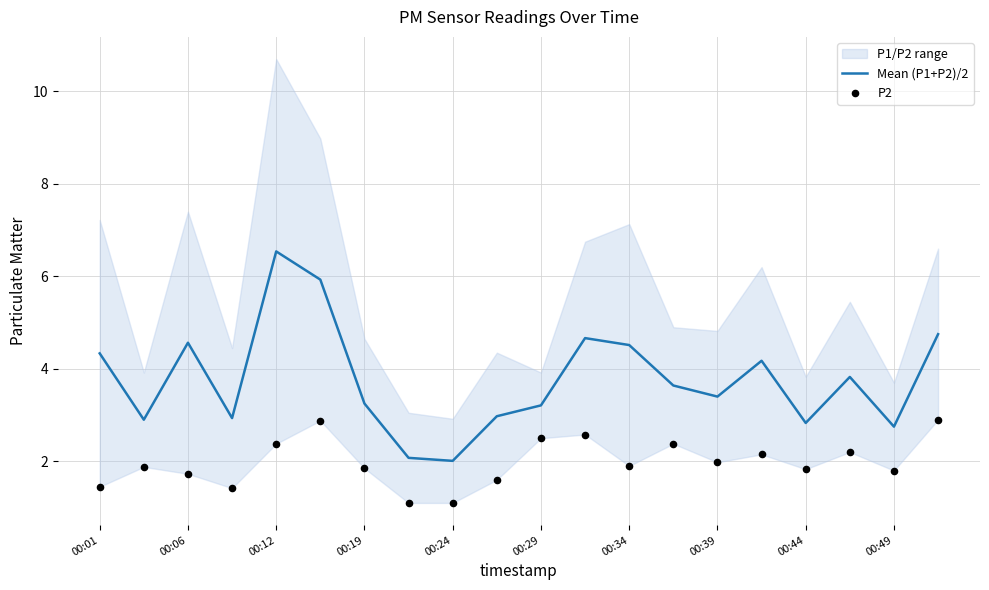

The value of Mean (P1+P2)/2 at 00:12 is 6.5. True or false?

True